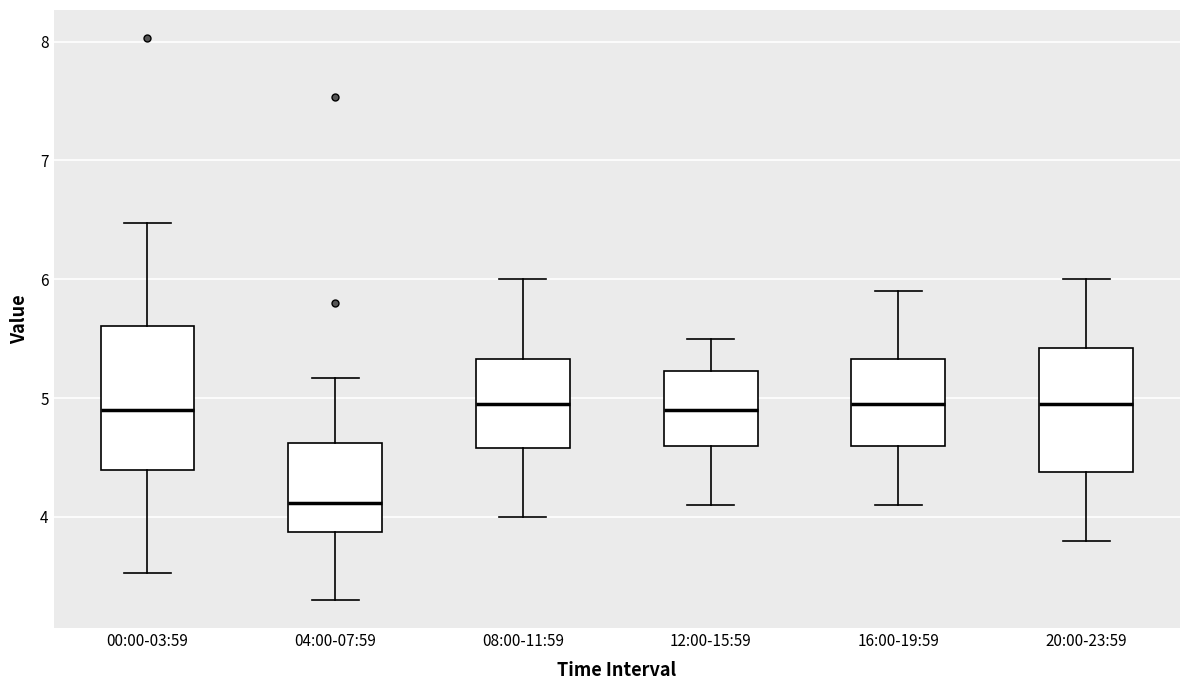

Where is the lower edge of the box for 16:00-19:59 on the y-axis? The values are not printed on the chart, so give them approximately, as read against the axis.

4.6